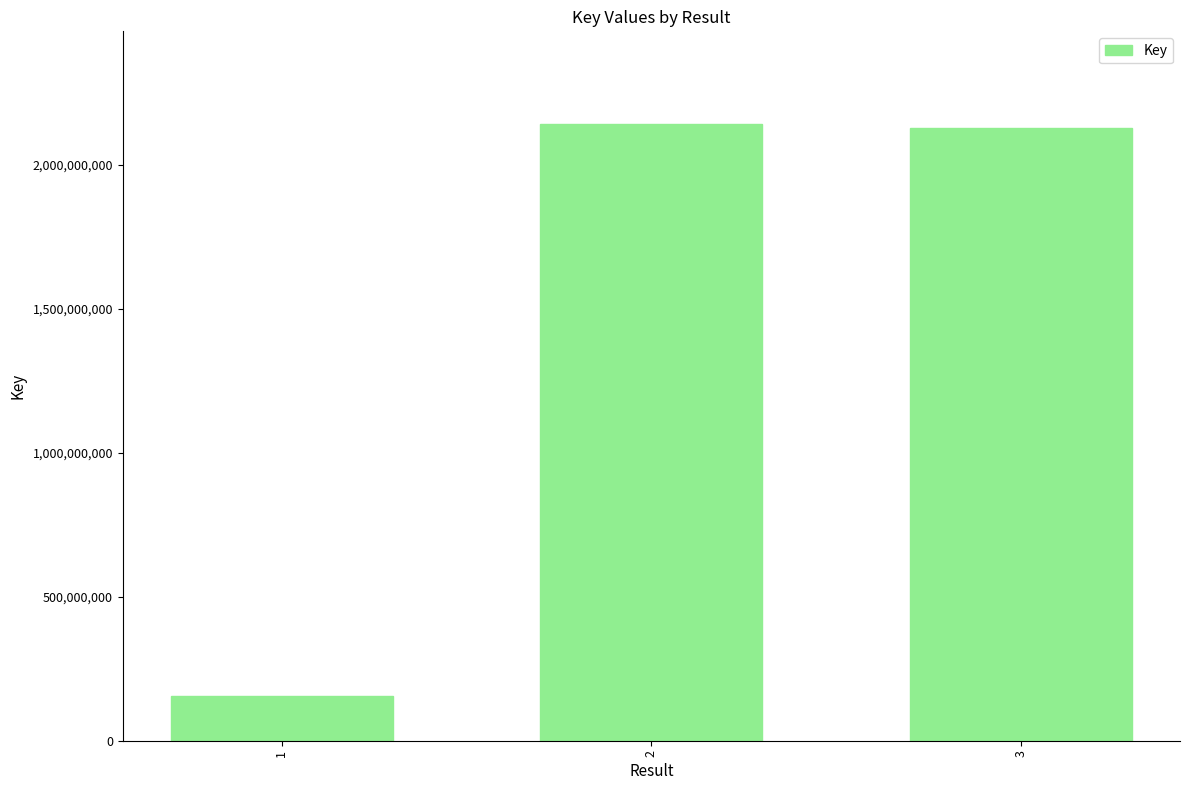

What is the minimum value shown in the chart?

154932679